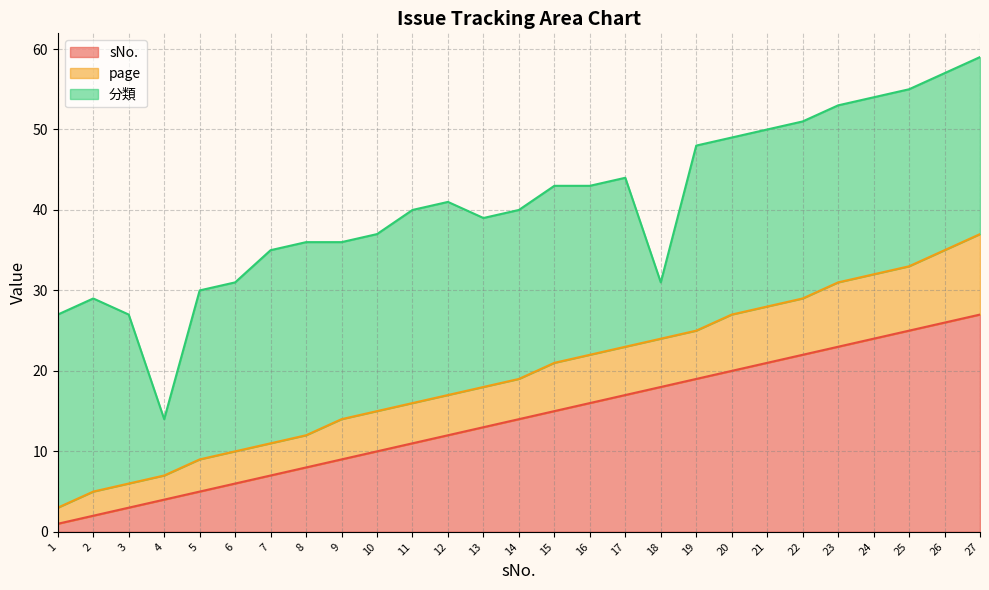

Where does the page series first go above 19?

15